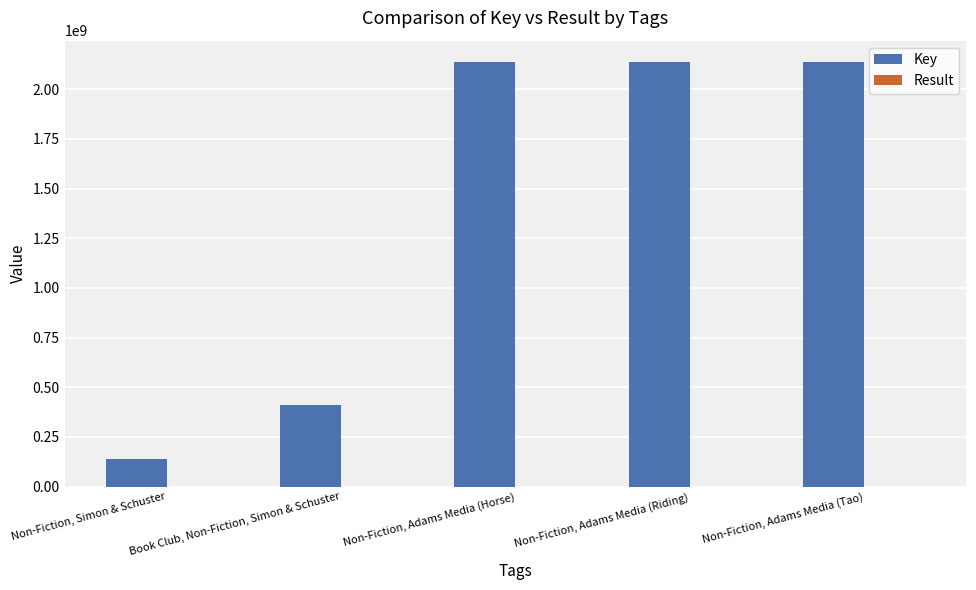

Count the number of categories in the chart.

5